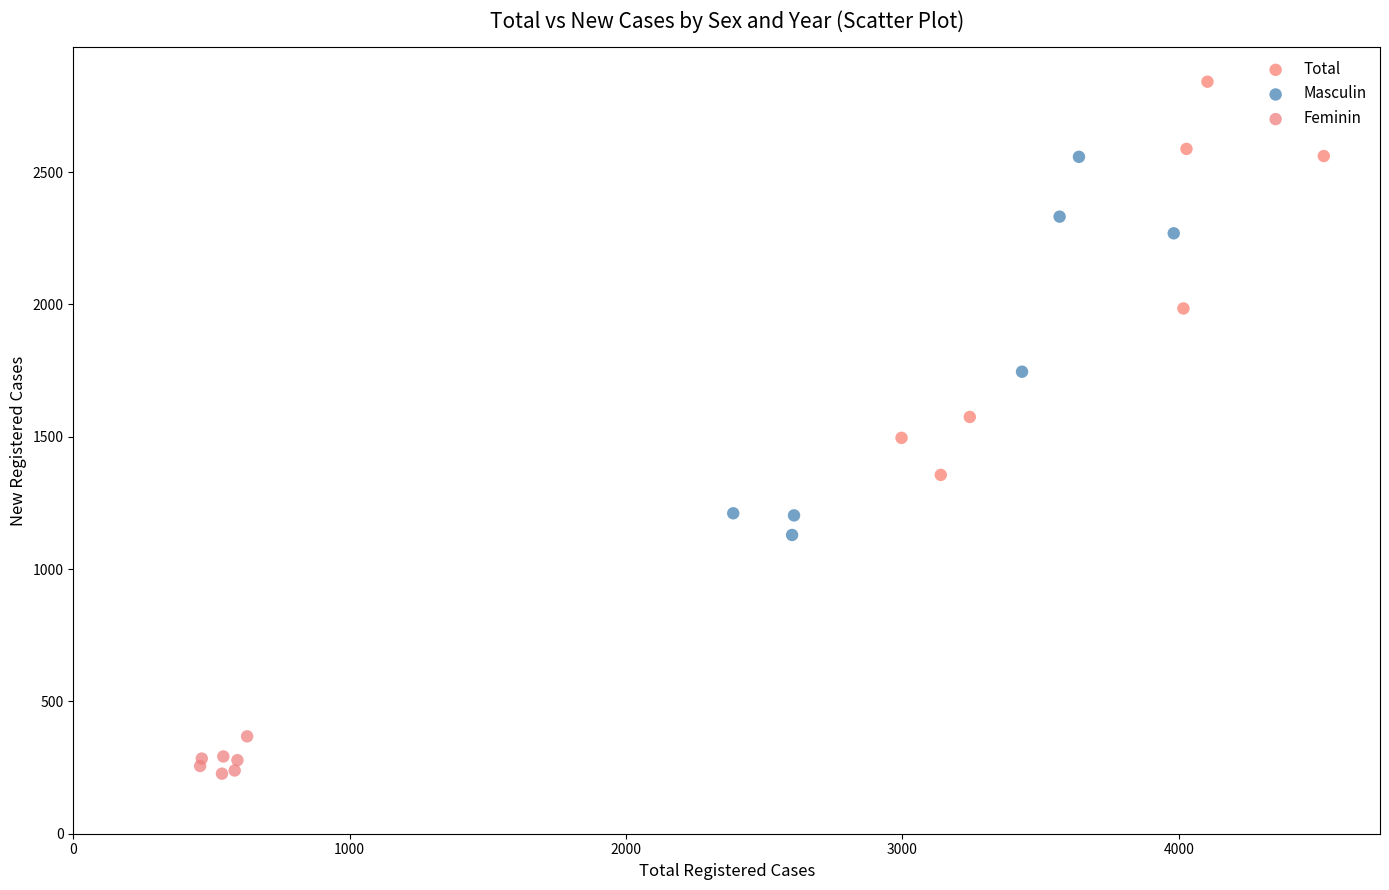

What are all the series names shown in the legend?

Total, Masculin, Feminin